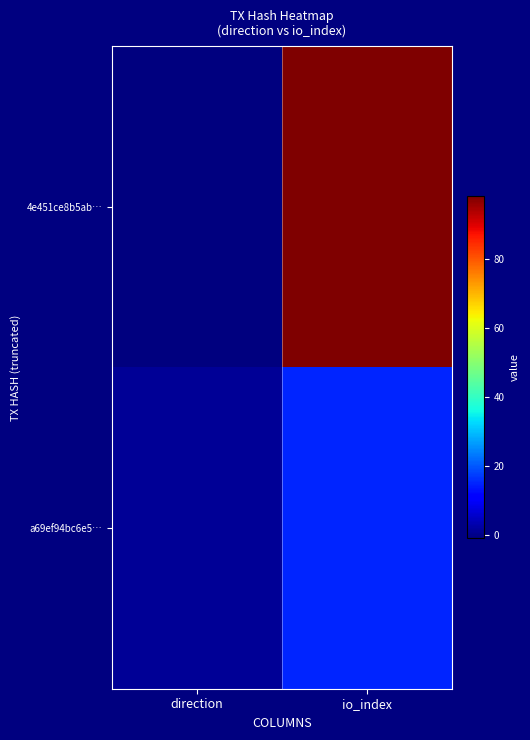

Reading left to right, what are all the values shown in this chart?

4e451ce8b5ab…: direction=-1	io_index=98
a69ef94bc6e5…: direction=1	io_index=15